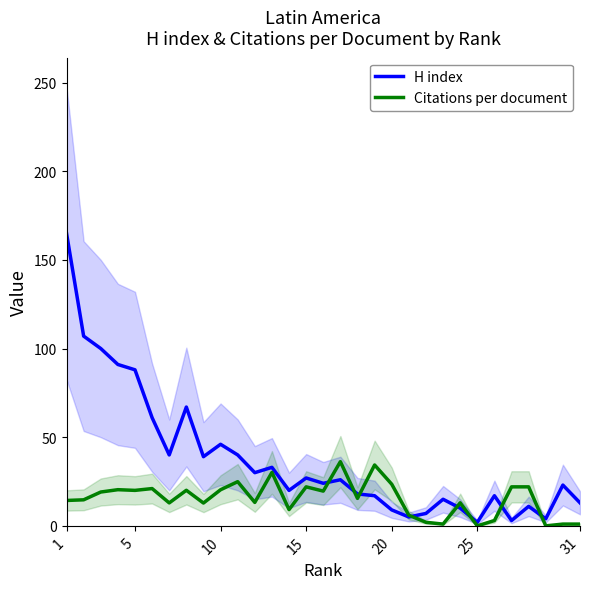

Which series has the largest total across all categories?

H index